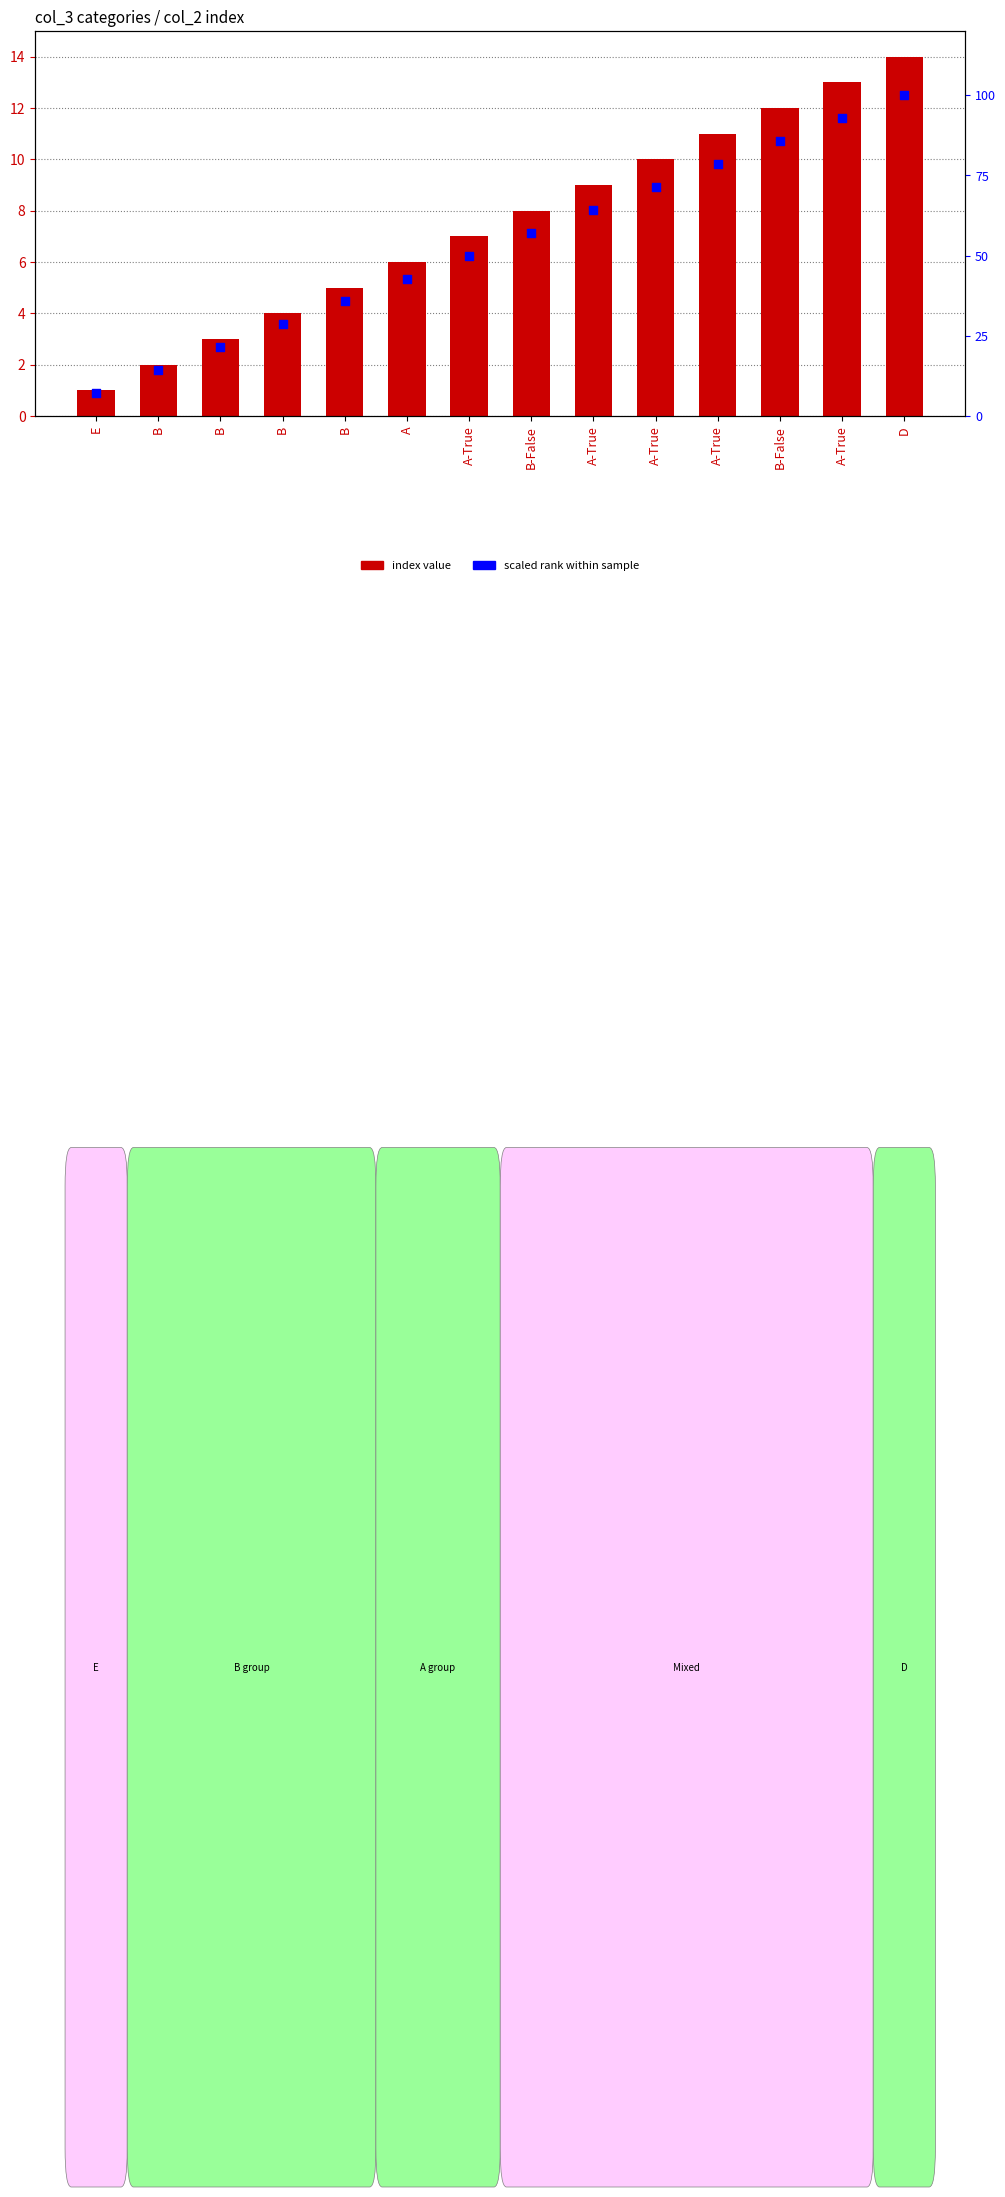

Which series has the largest Y range (max minus min)?

scaled rank